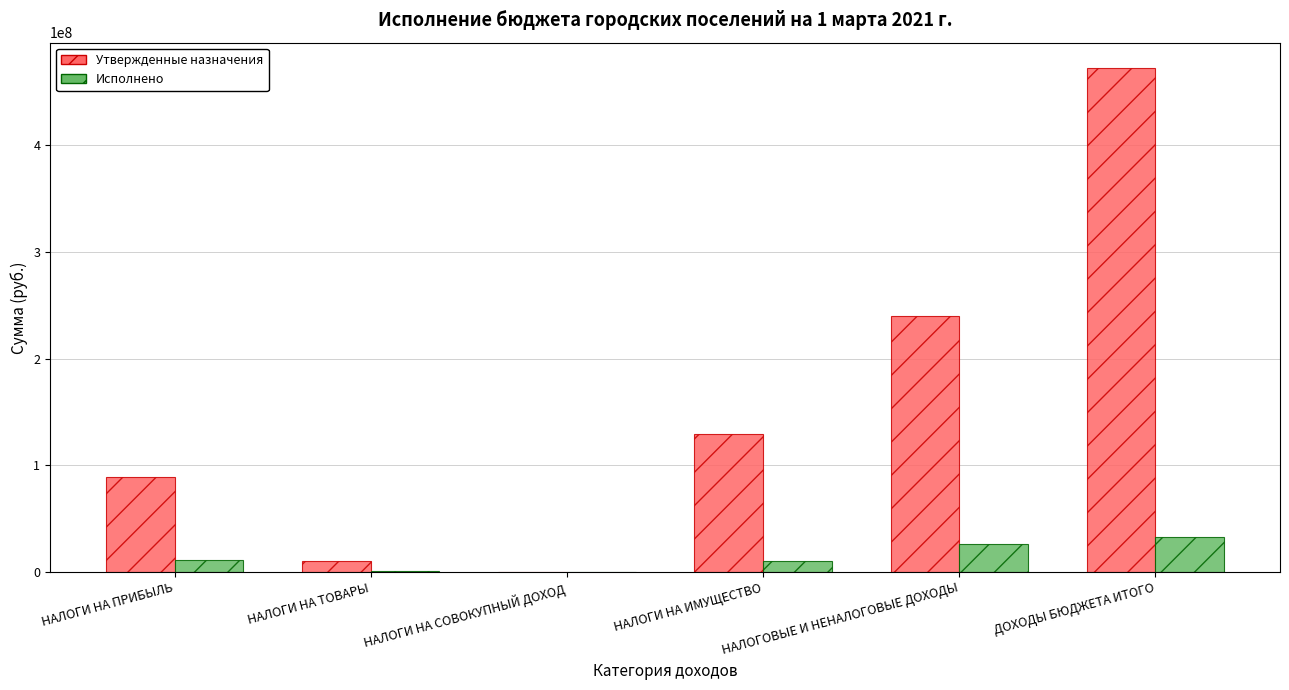

What is the sum of all Утвержденные назначения values?

940859598.0